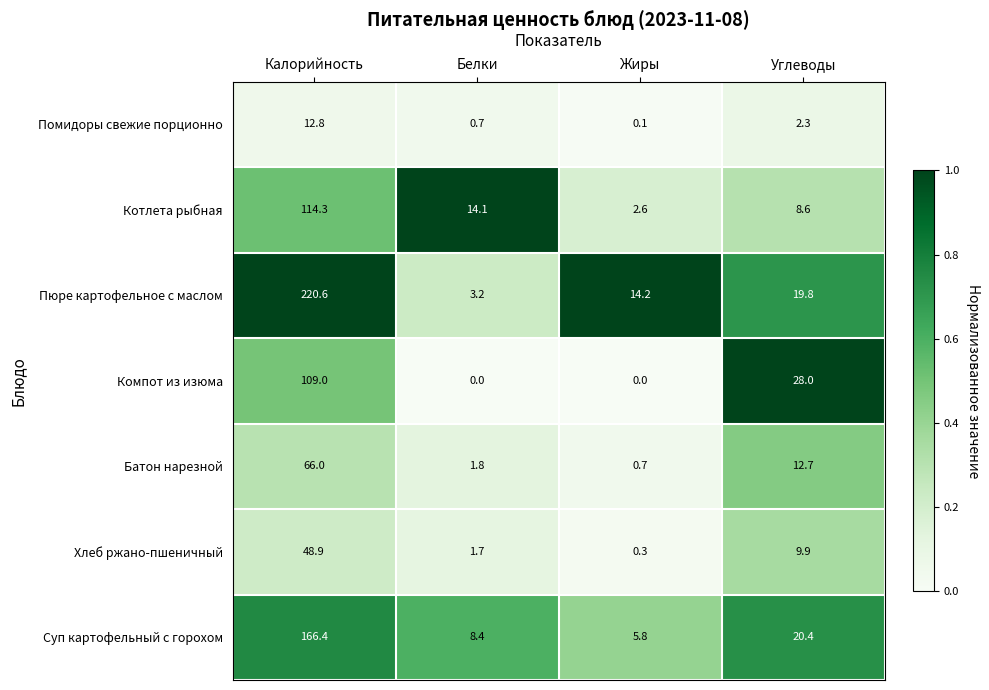

Reading right to left, extract all data points from this chart.

Помидоры свежие порционно: Углеводы=2.3	Жиры=0.1	Белки=0.7	Калорийность=12.8
Котлета рыбная: Углеводы=8.6	Жиры=2.6	Белки=14.1	Калорийность=114.3
Пюре картофельное с маслом: Углеводы=19.8	Жиры=14.2	Белки=3.2	Калорийность=220.6
Компот из изюма: Углеводы=28.0	Жиры=0.0	Белки=0.0	Калорийность=109.0
Батон нарезной: Углеводы=12.7	Жиры=0.7	Белки=1.8	Калорийность=66.0
Хлеб ржано-пшеничный: Углеводы=9.9	Жиры=0.3	Белки=1.7	Калорийность=48.9
Суп картофельный с горохом: Углеводы=20.4	Жиры=5.8	Белки=8.4	Калорийность=166.4